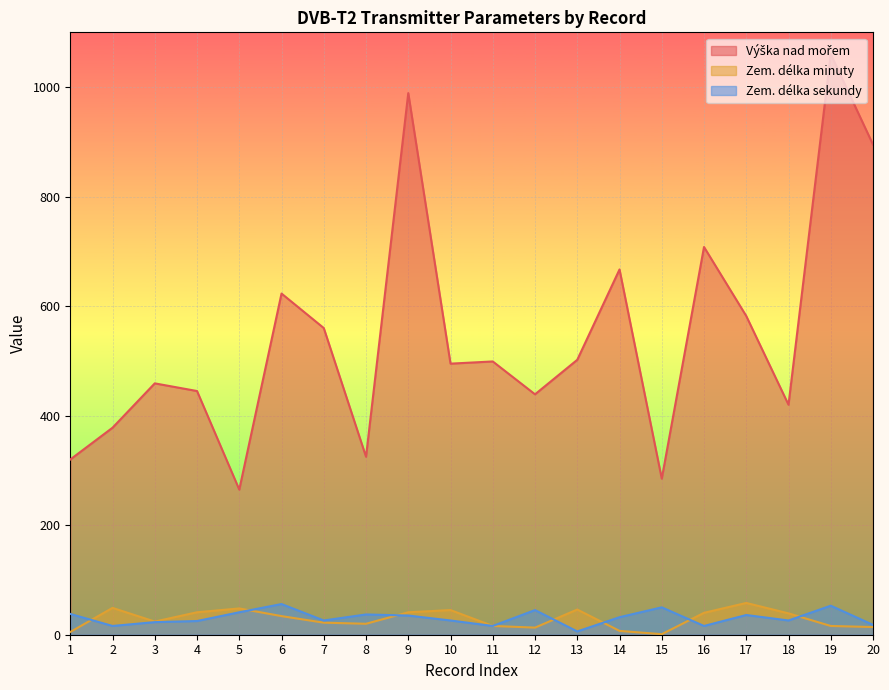

Which category has the lowest value in the Zem. délka sekundy series?

13